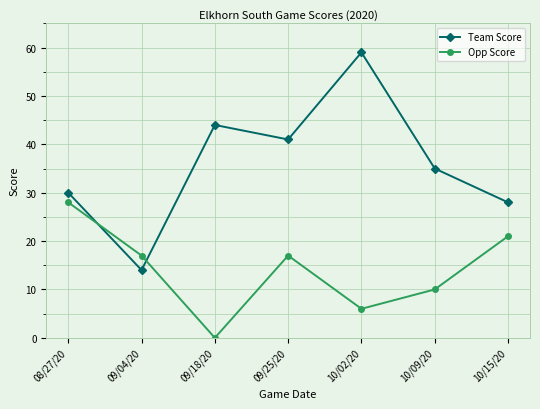

What is the maximum value shown in the chart?

59